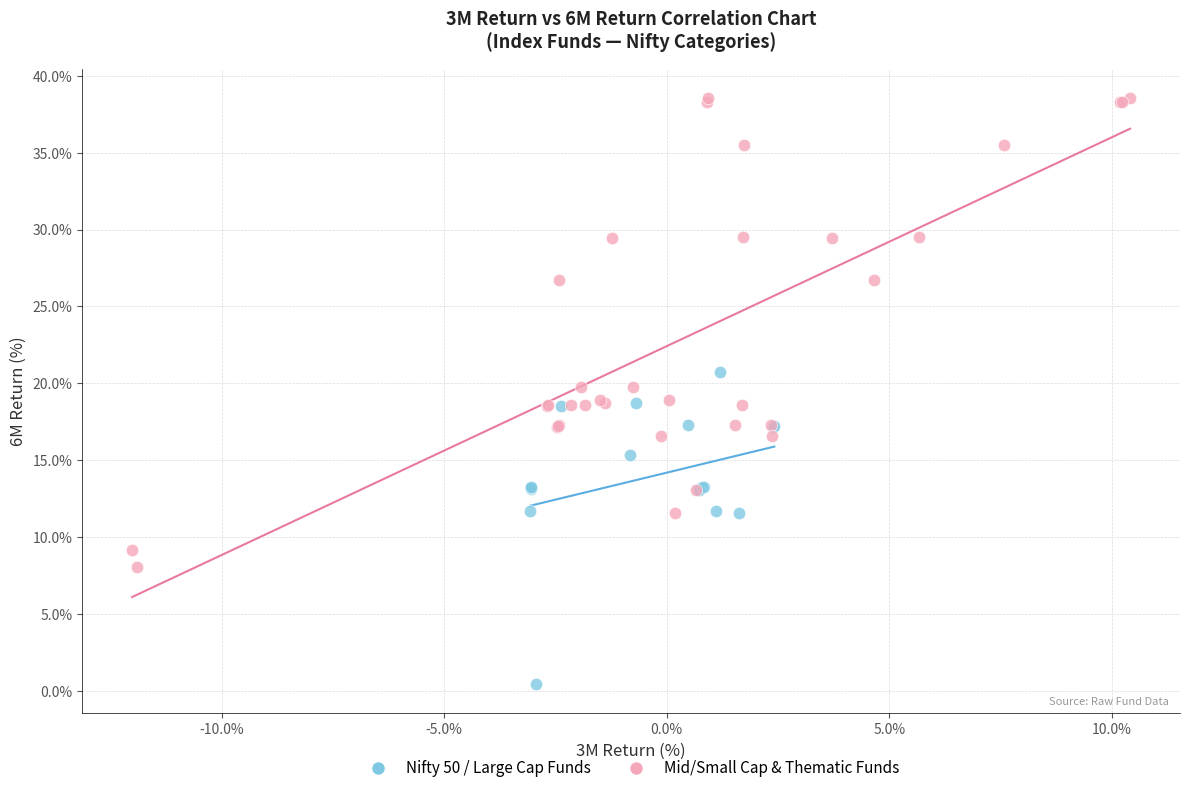

Which series contains the highest Y value?

Mid/Small Cap & Thematic Funds